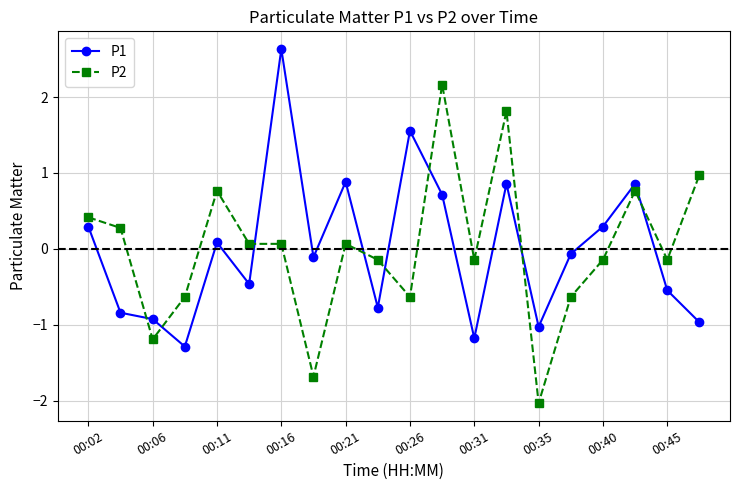

True or false: P1 has more than 1 interior local peaks.

True